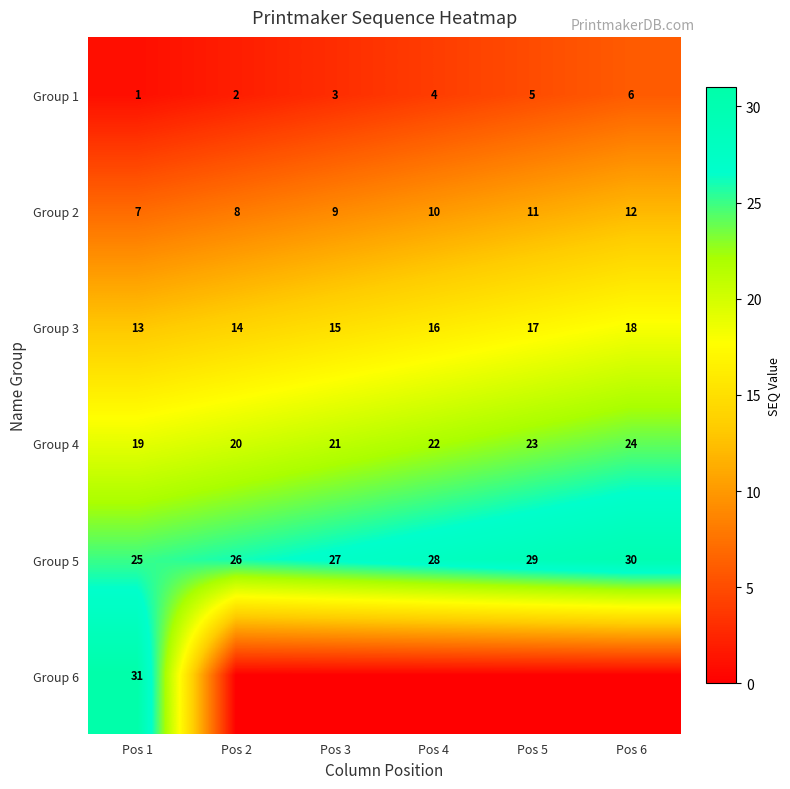

How many categories are shown in the chart?

6